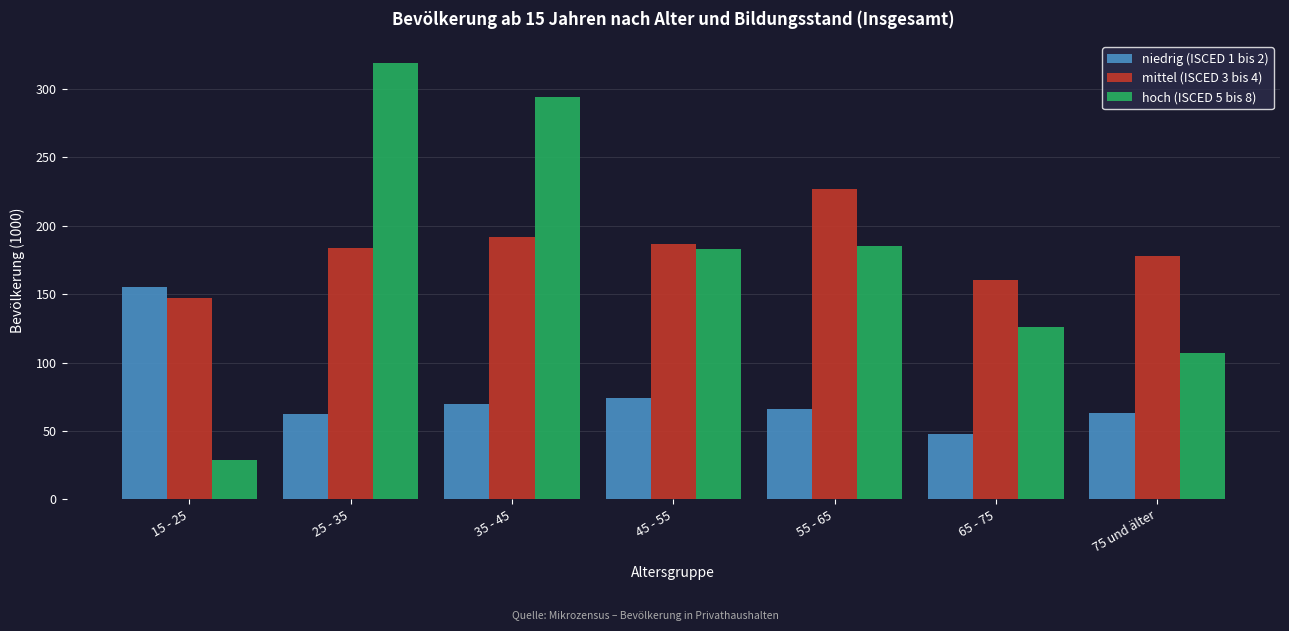

What is the average value of the niedrig (ISCED 1 bis 2) series?

77